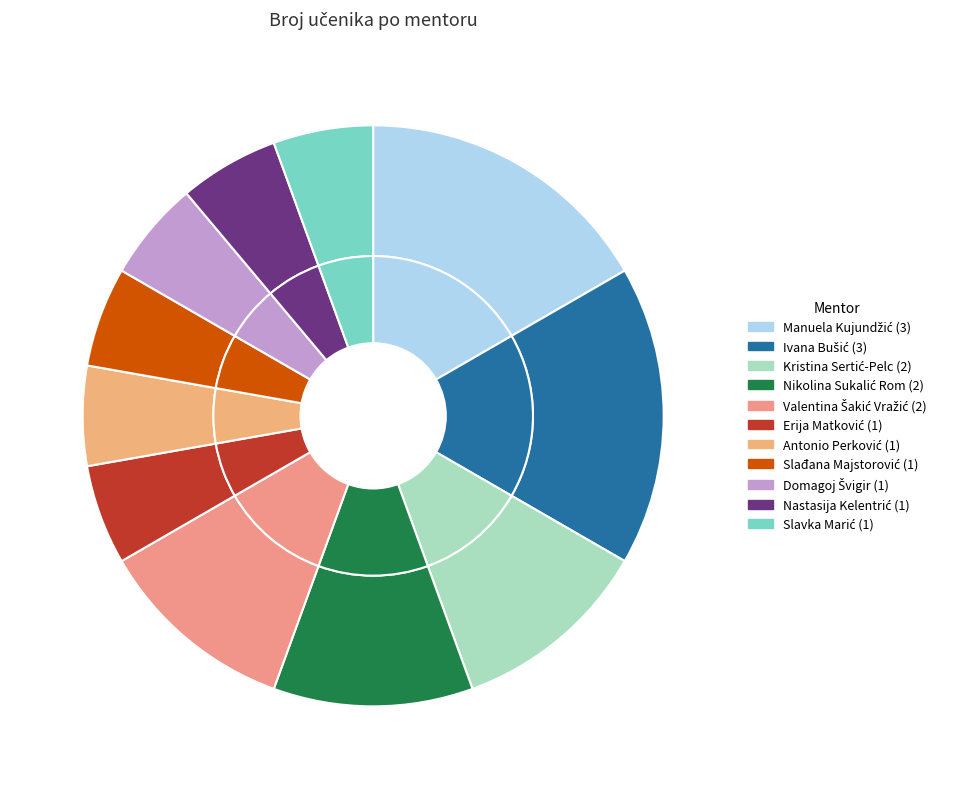

How many slices are in this pie chart?

11